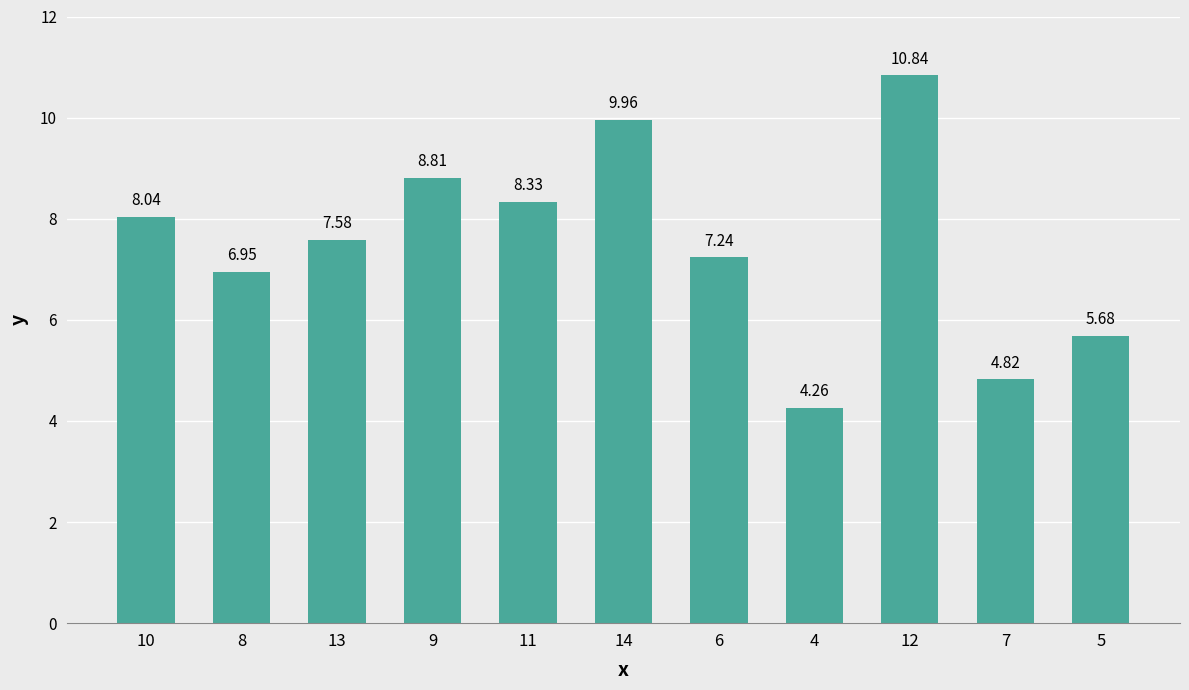

What is the label of the 4th bar from the left?

9